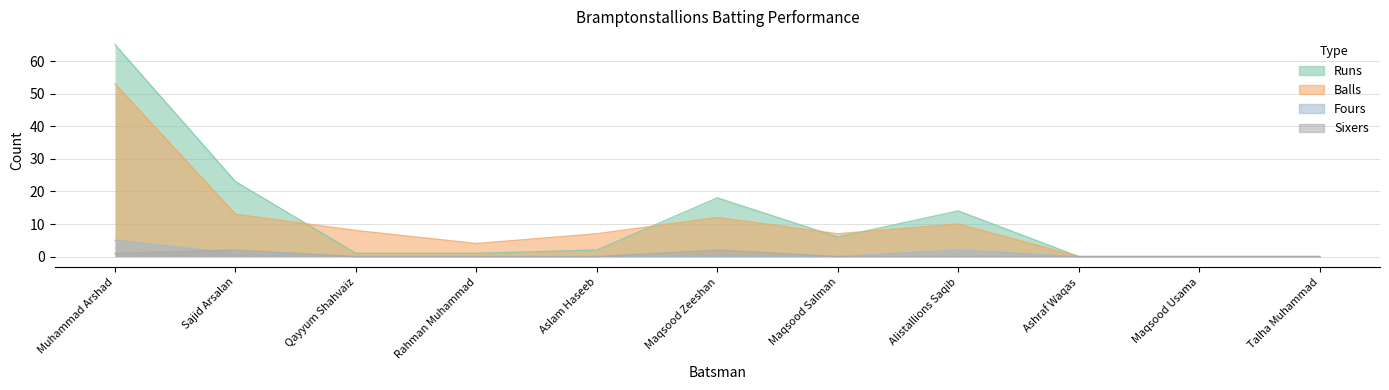

Which series has the largest range (max minus min)?

Runs